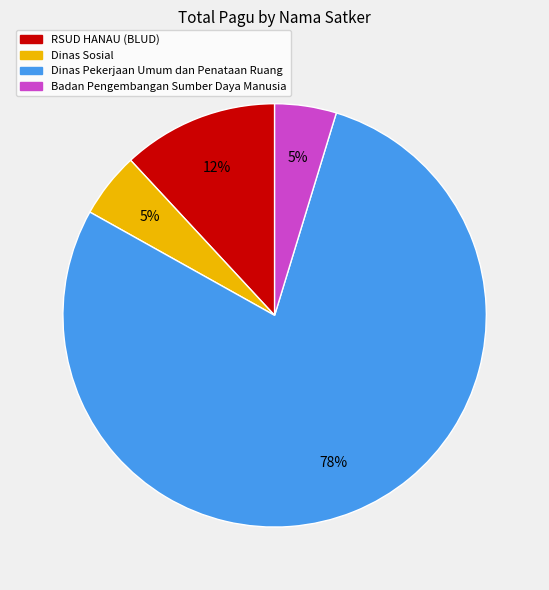

What is the largest slice in the pie chart?

Dinas Pekerjaan Umum dan Penataan Ruang